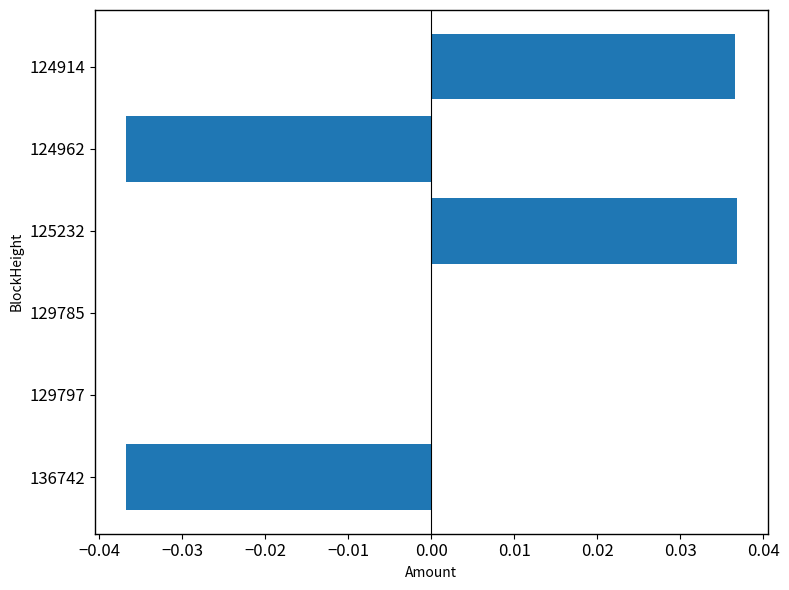

The value at 129797 is 0.0. True or false?

True